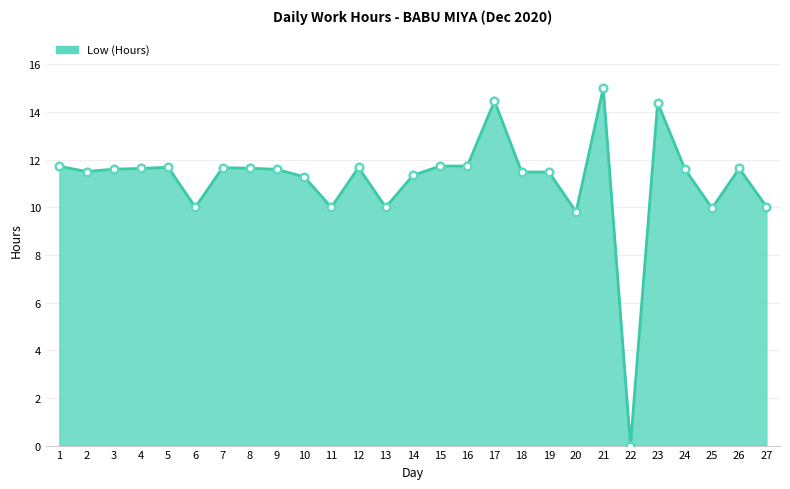

Approximately how many times larger is the value at 14 compared to 6?

1.1